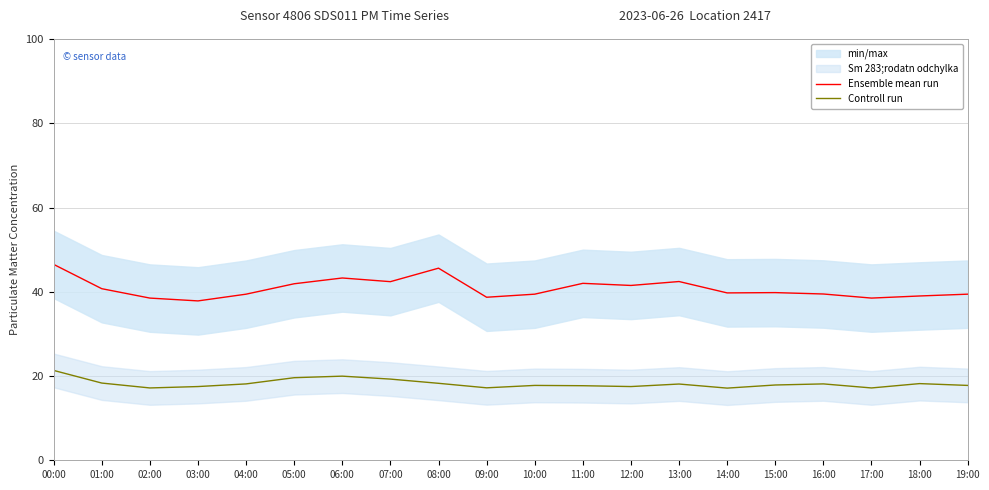

Where does the Controll run series first go above 18?

00:00